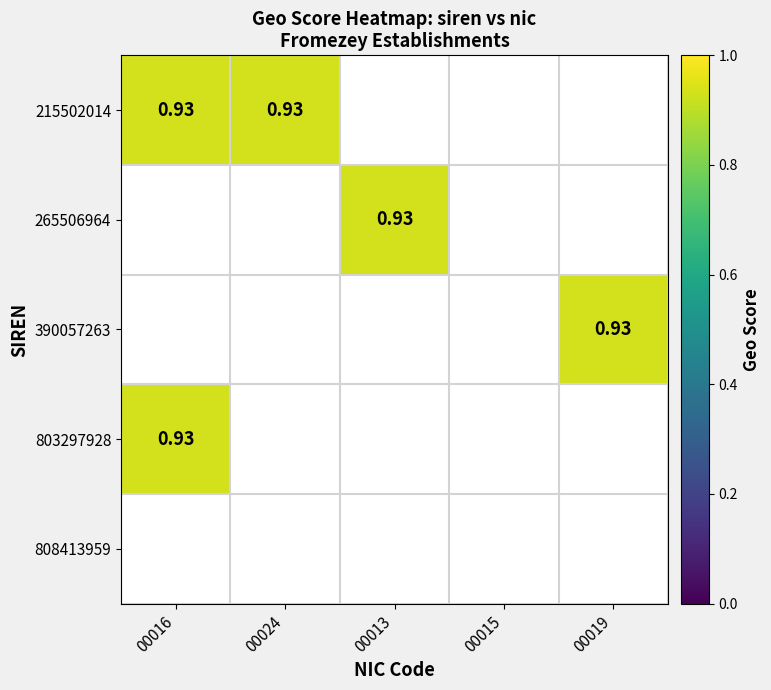

Which series has the largest range (max minus min)?

215502014